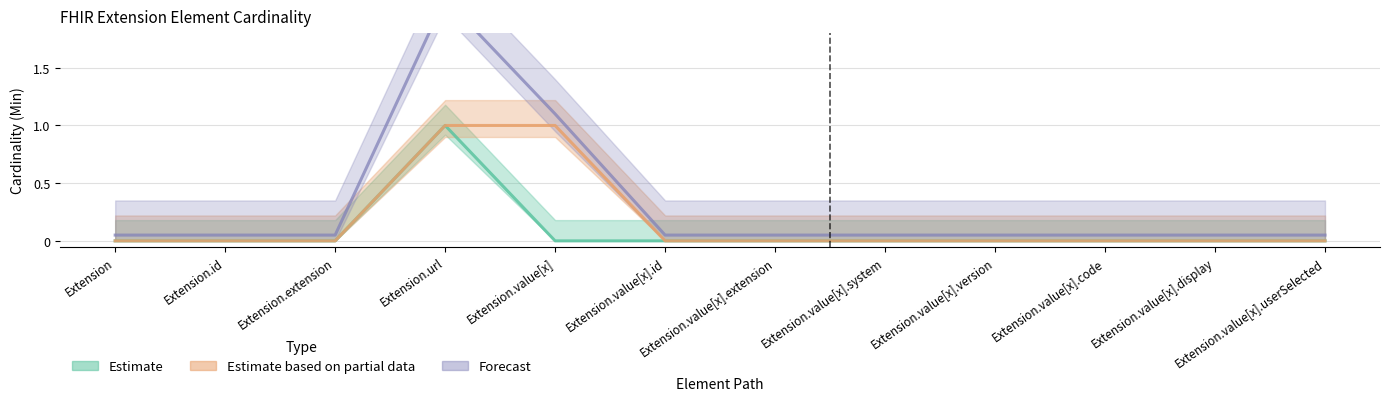

What is the difference between the maximum and second lowest values in the Base Min series?

1